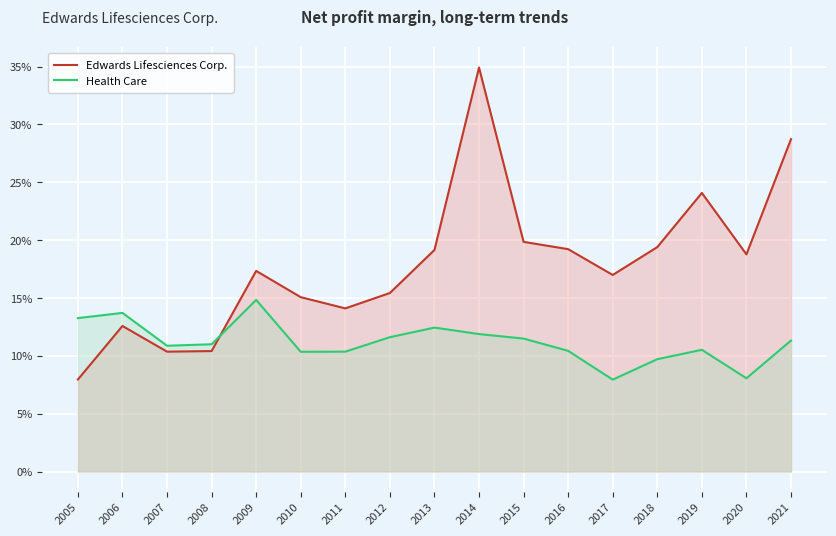

What is the sum of all Health Care values?

1.9